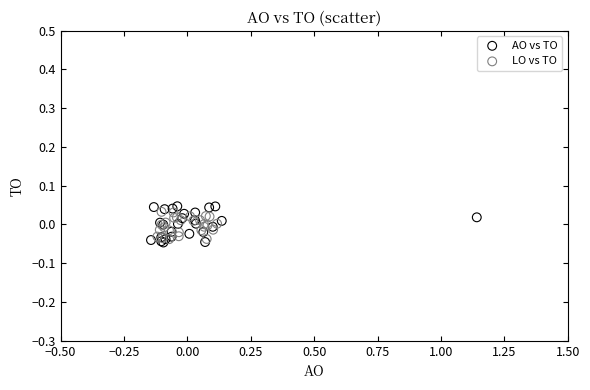

Which series has the largest Y range (max minus min)?

AO vs TO